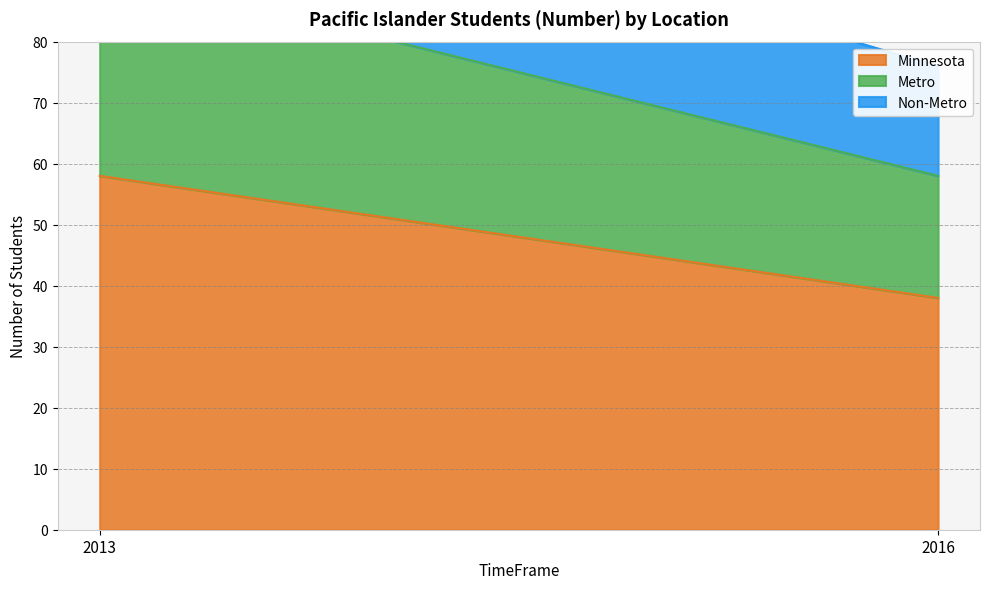

What are all the series names shown in the legend?

Minnesota, Metro, Non-Metro